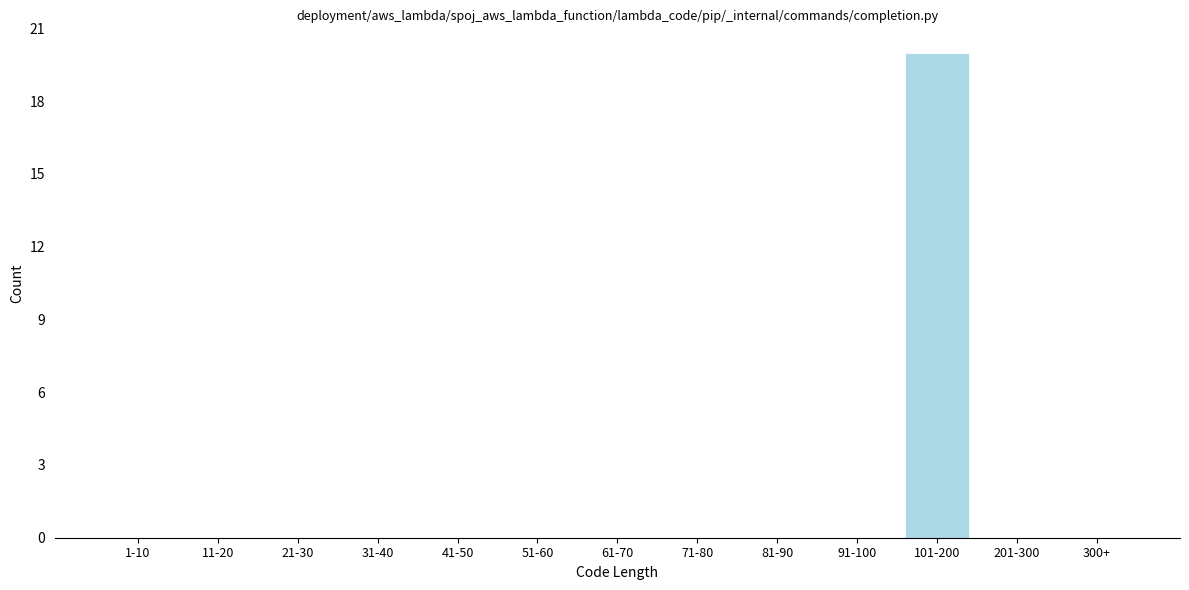

Reading right to left, what are all the values shown in this chart?

300+=0	201-300=0	101-200=20	91-100=0	81-90=0	71-80=0	61-70=0	51-60=0	41-50=0	31-40=0	21-30=0	11-20=0	1-10=0